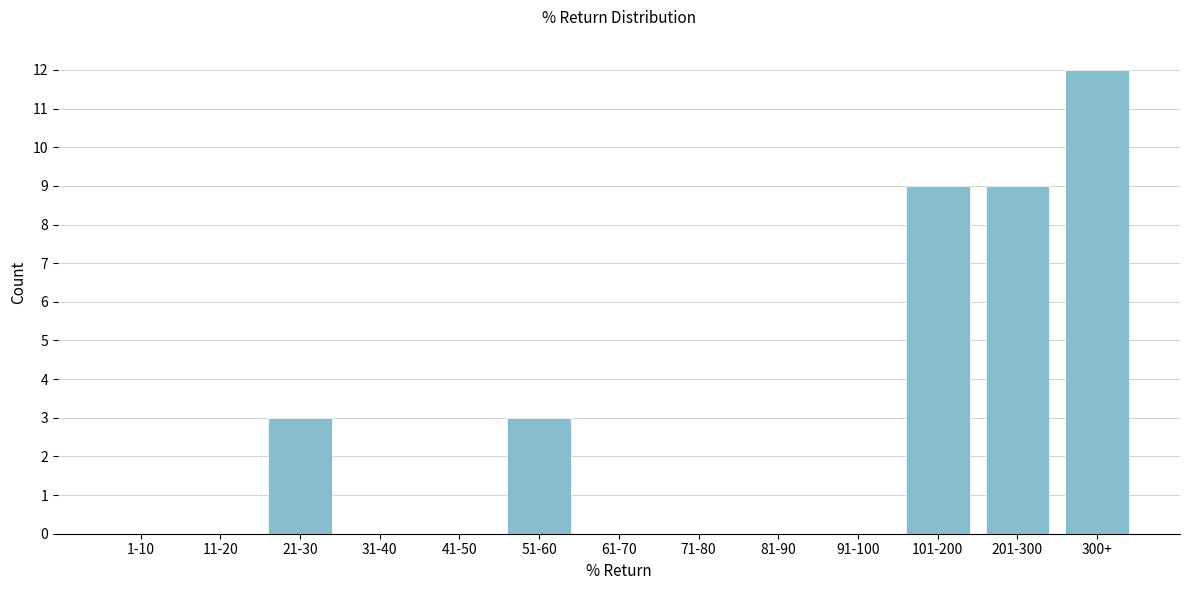

Reading left to right, what are all the values shown in this chart?

1-10=0	11-20=0	21-30=3	31-40=0	41-50=0	51-60=3	61-70=0	71-80=0	81-90=0	91-100=0	101-200=9	201-300=9	300+=12